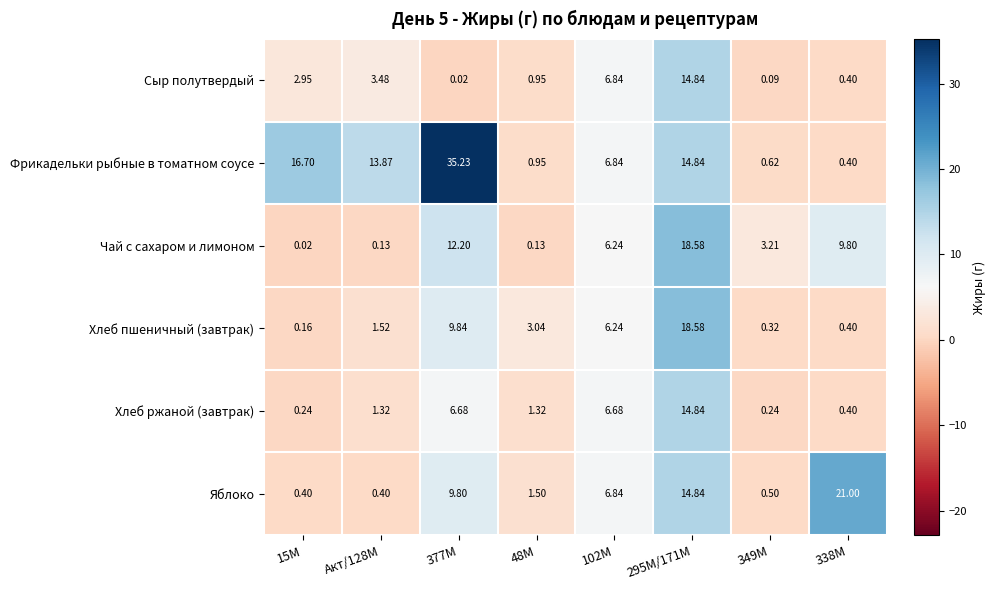

Which series changed the most between 377М and 295М/171М?

Фрикадельки рыбные в томатном соусе